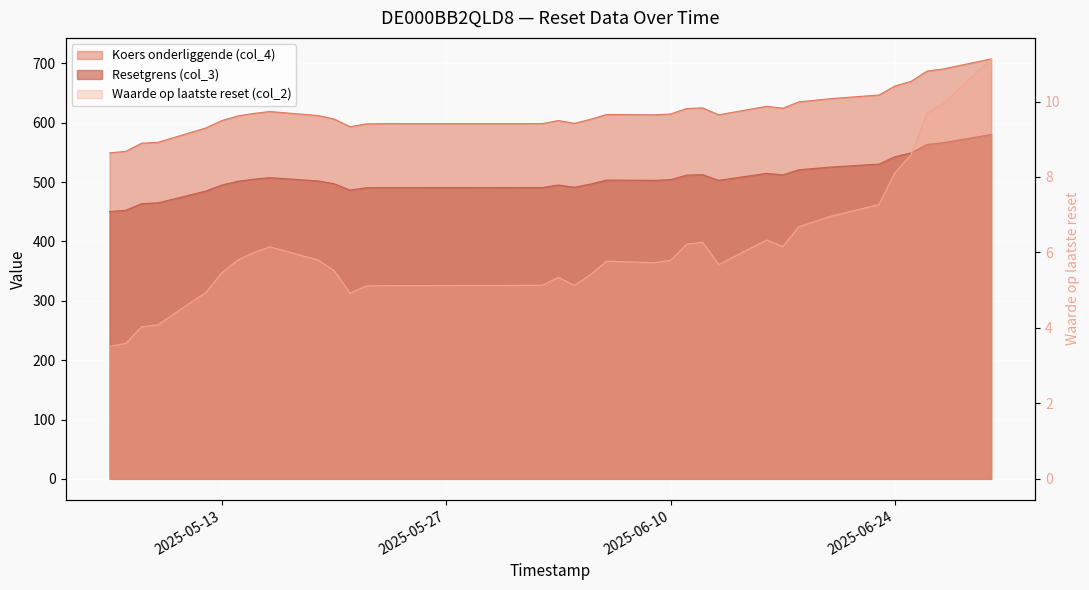

Count the number of categories in the chart.

34